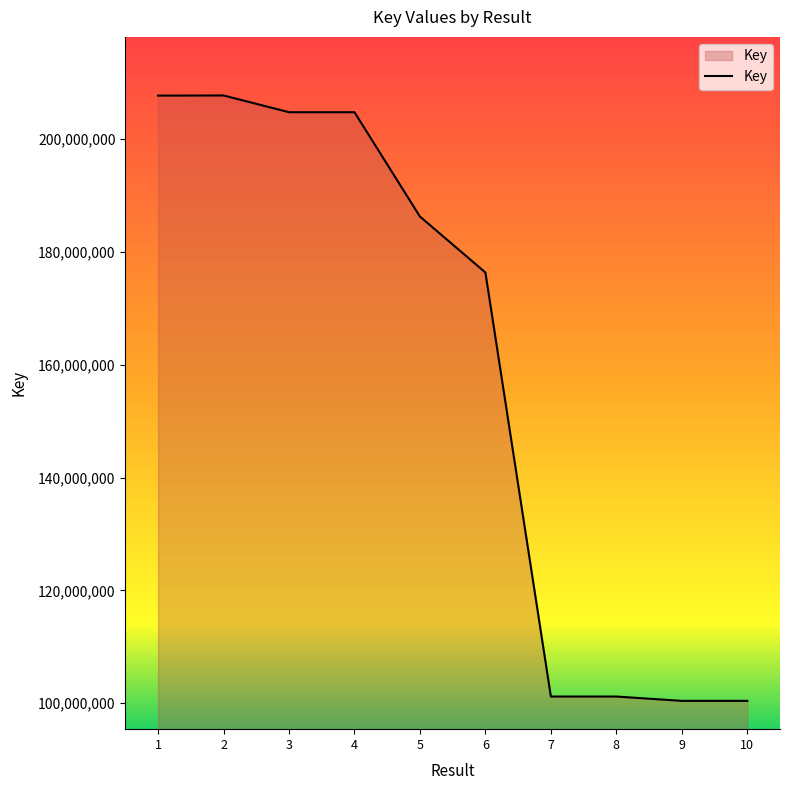

The value at 2 is 359455367. True or false?

False